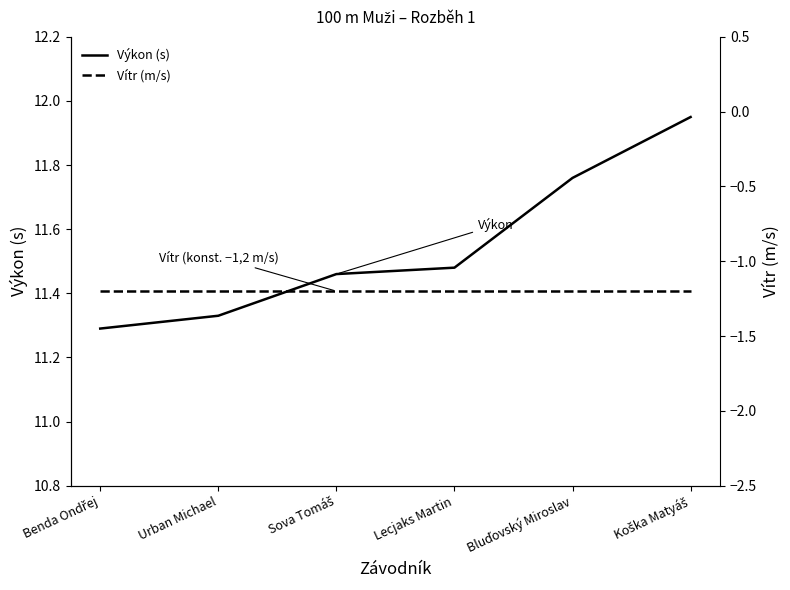

What is the label of the 3rd point from the right?

Lecjaks Martin